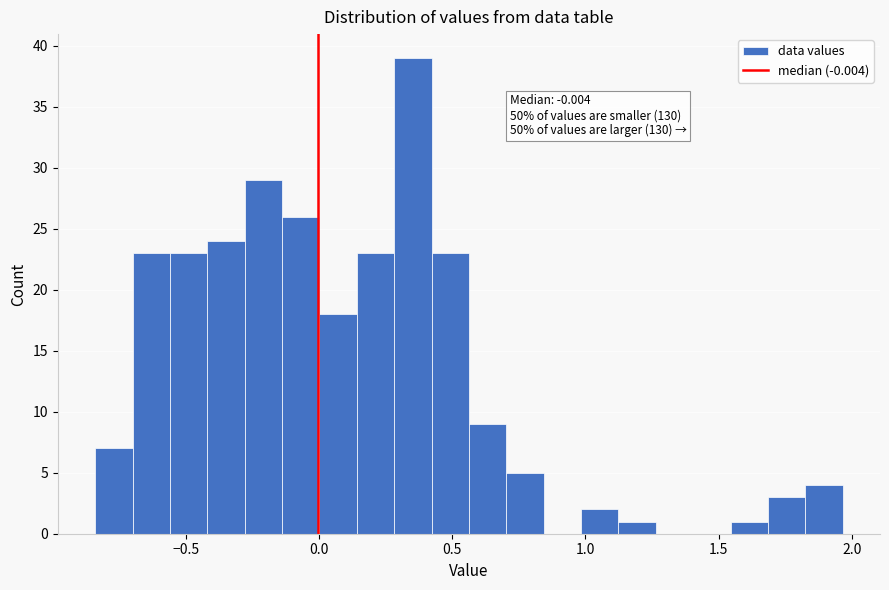

Read against the x-axis, roughly where is the centre of the tallest bar?

0.35